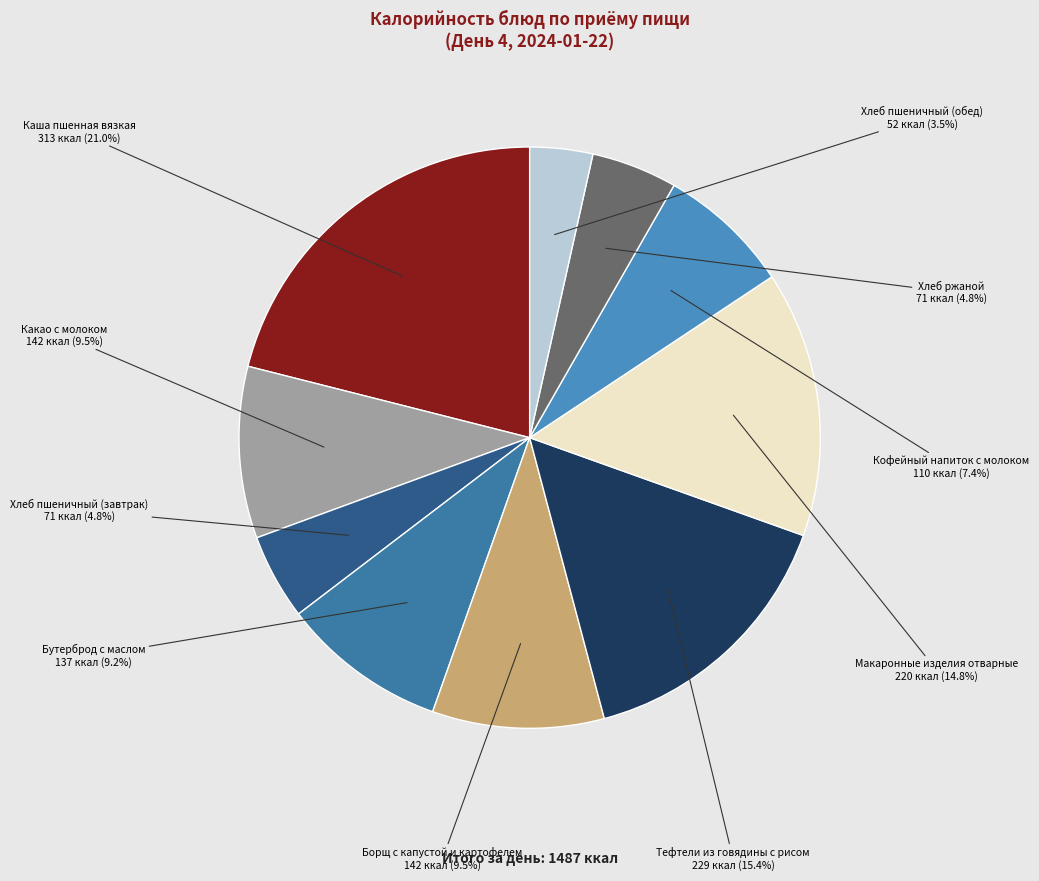

Count the number of slices in the pie.

10